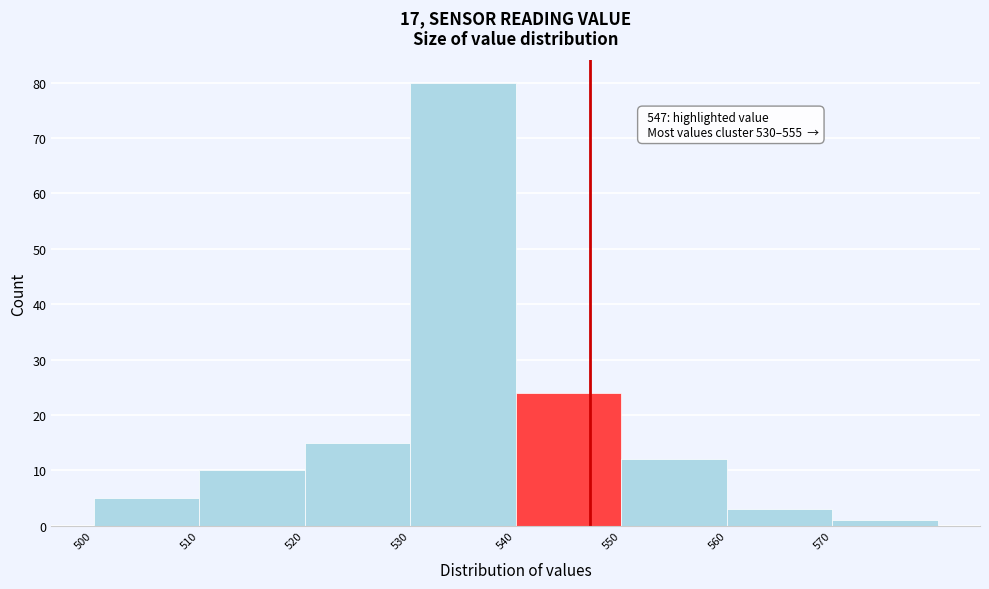

Over which range of the x-axis is the bar tallest?

530 to 540